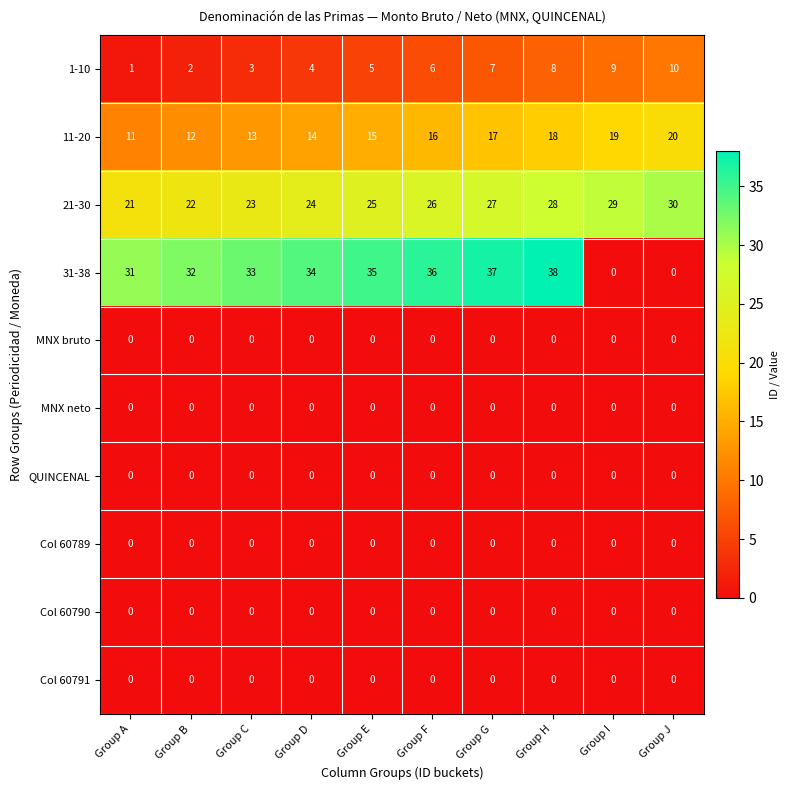

Rank the categories by 1-10 value from lowest to highest.

Group A, Group B, Group C, Group D, Group E, Group F, Group G, Group H, Group I, Group J